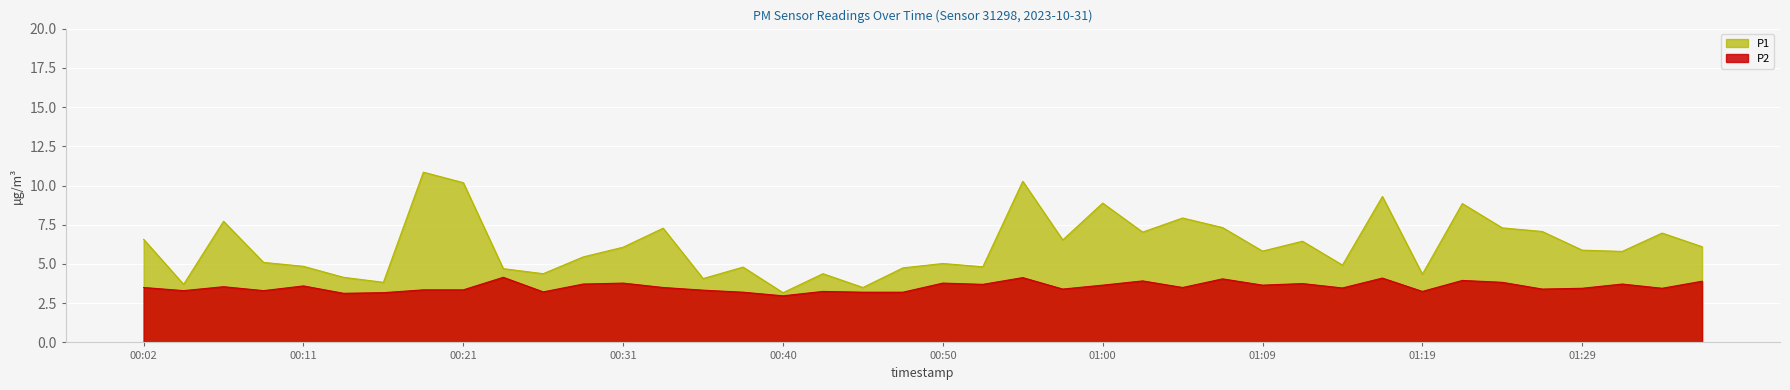

True or false: P2 and P1 cross at least once.

False